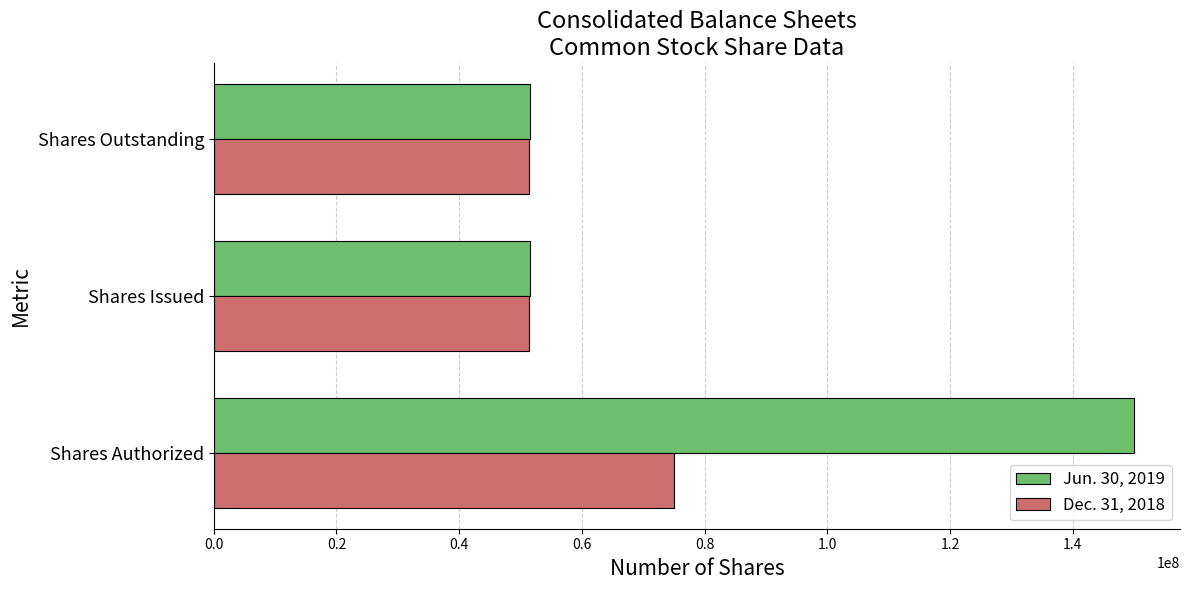

True or false: Jun. 30, 2019 has a value of 150000000 at Shares Authorized.

True